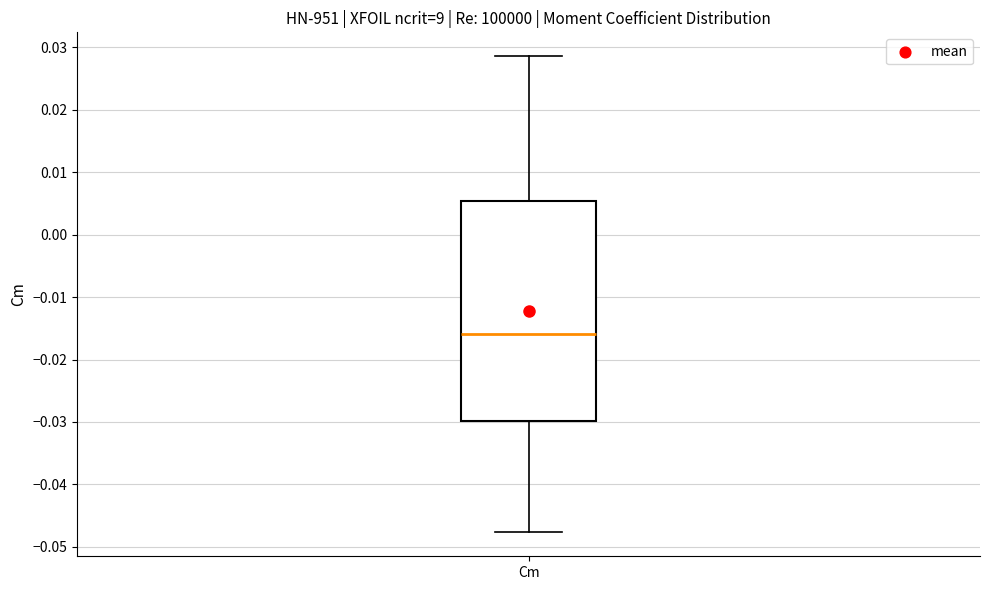

Transcribe this box plot: give where the median line is, the range the box spans, and where the two whiskers end, as read against the y-axis. The values are not printed on the chart, so give them approximately, as read against the axis.

median -0.016, box -0.030 to 0.005, whiskers -0.048 to 0.029